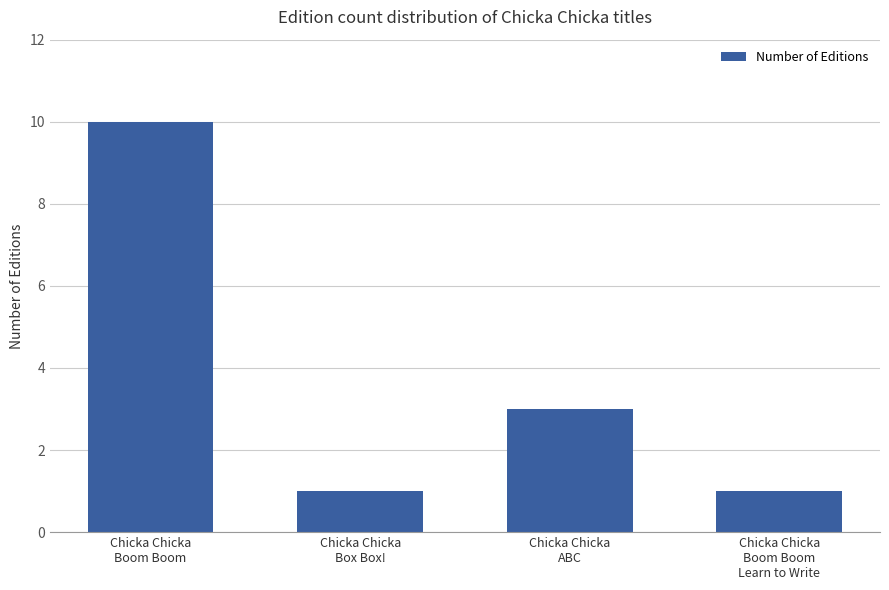

Which category has the highest value across all series?

Chicka Chicka
Boom Boom